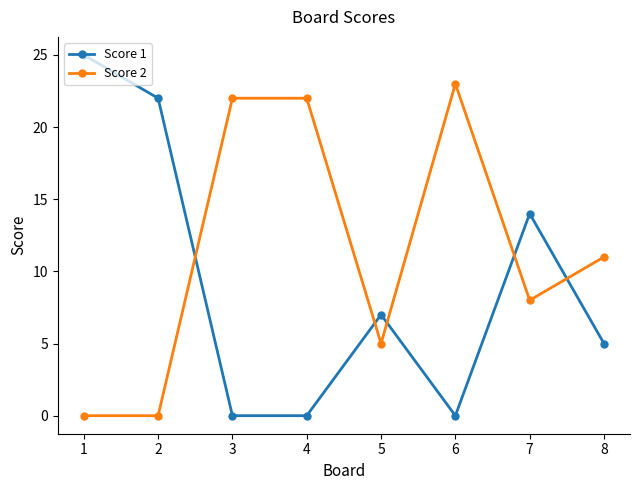

What is the difference between the highest and lowest values at 7?

6